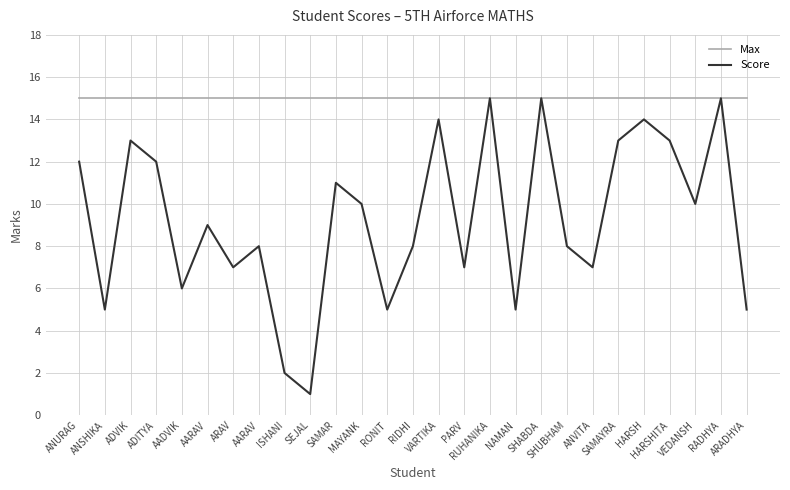

What is the average value of the Max series?

15